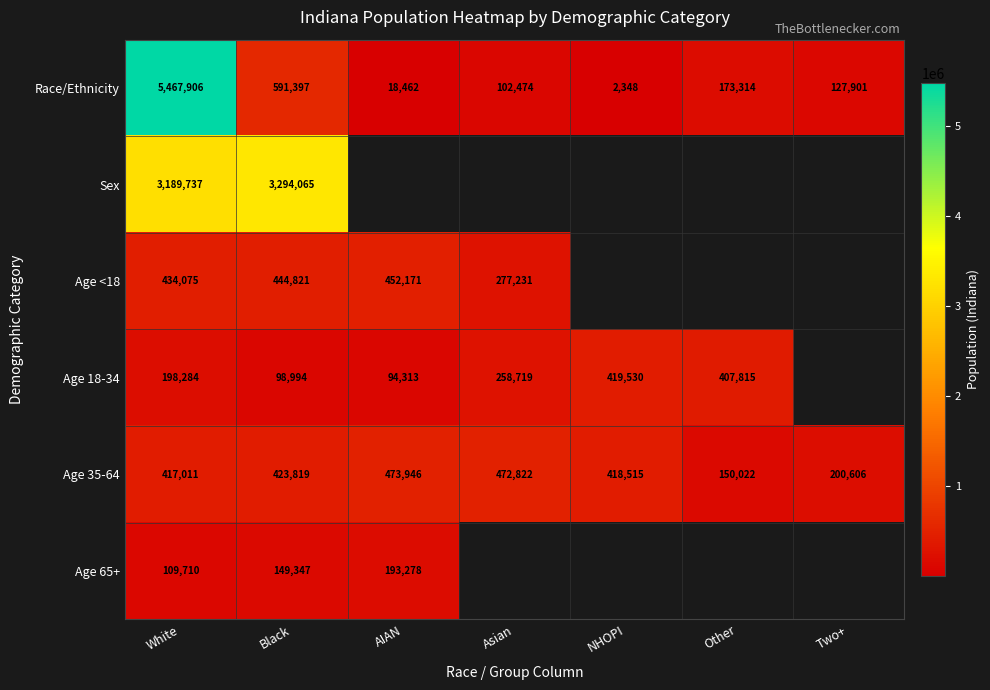

What is the maximum value for Race/Ethnicity?

5467906